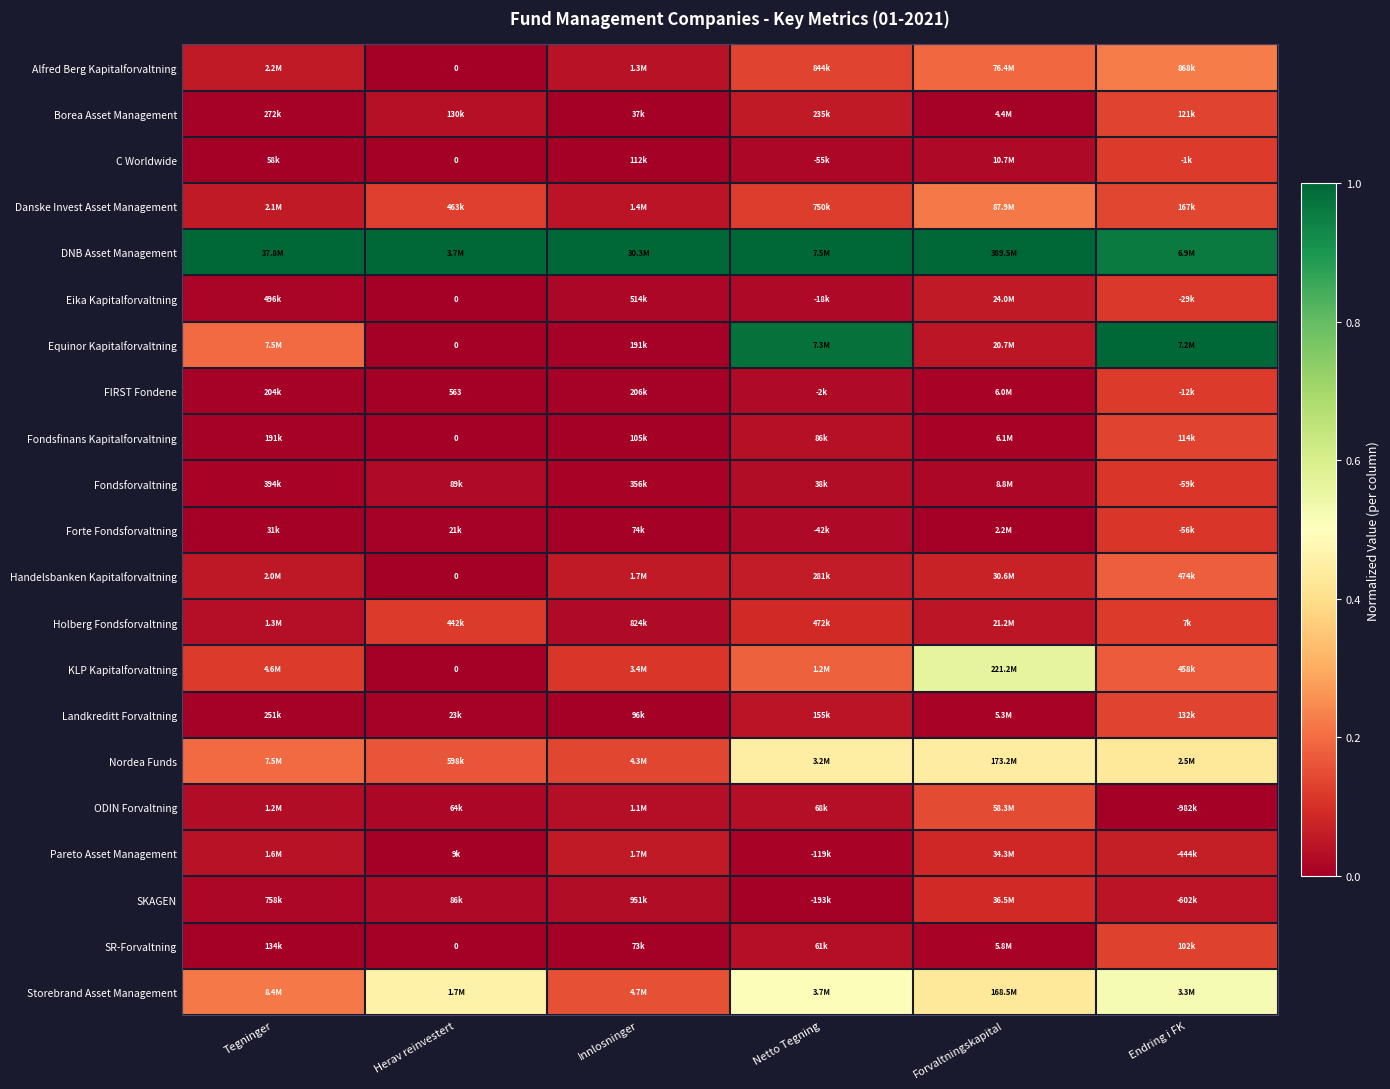

At how many categories does at least one series exceed 0?

6